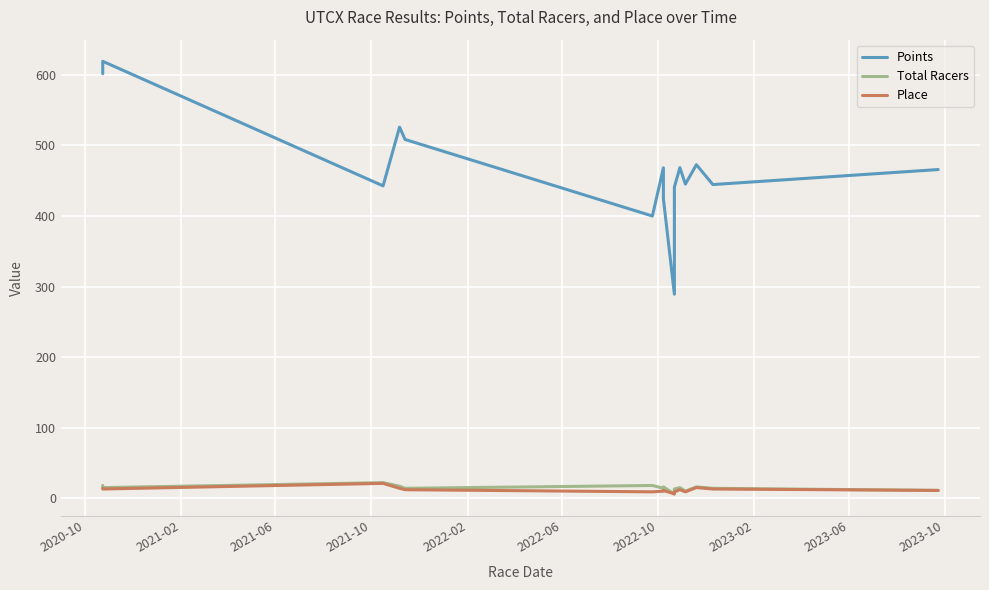

What position from the left is 2023-02?

8